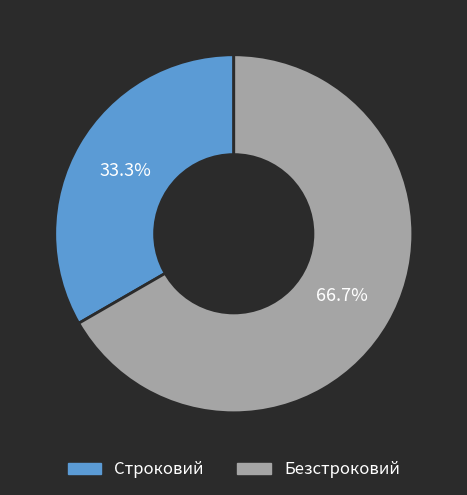

To the nearest percent, what portion does Безстроковий represent?

67%